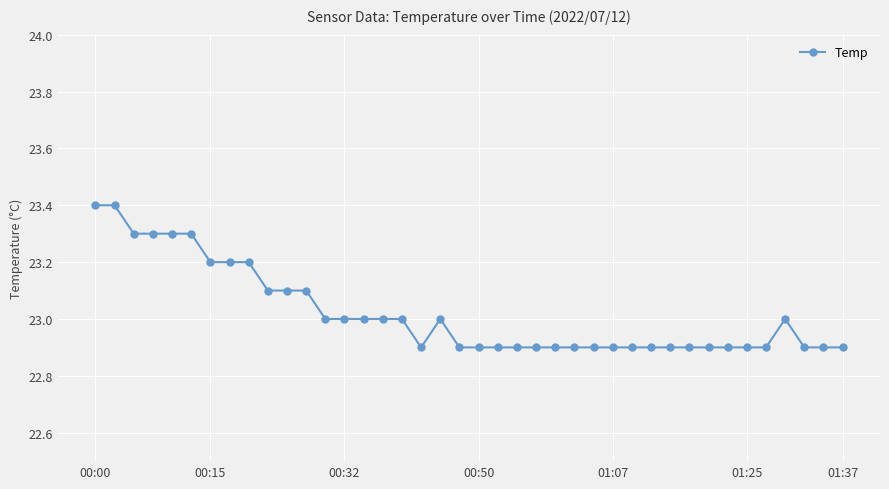

What is the average value?

23.0